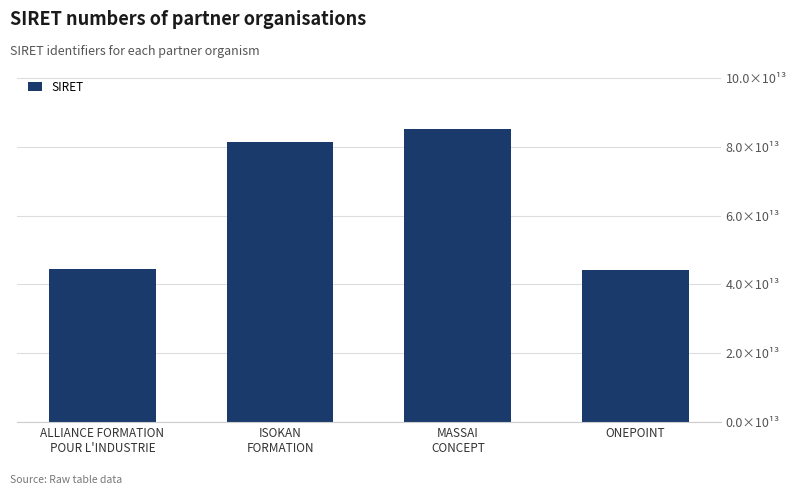

Does the chart contain any negative values?

No